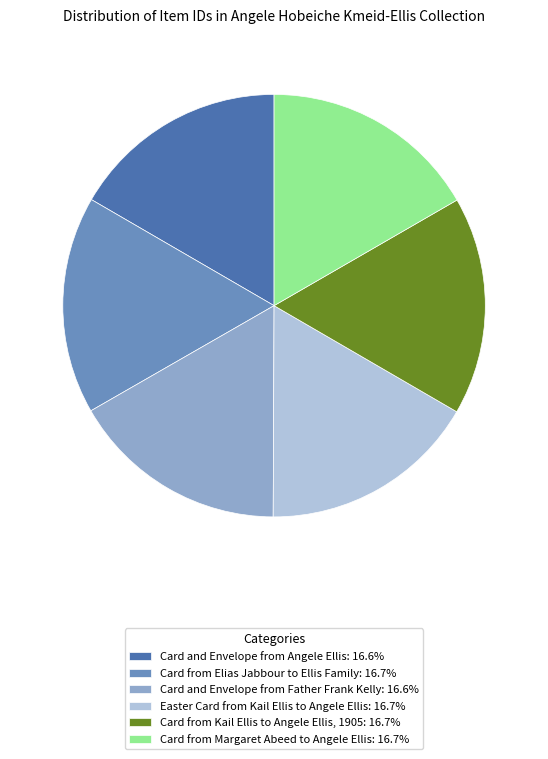

Approximately how many times larger is the value at Easter Card from Kail Ellis to Angele Ellis compared to Card from Elias Jabbour to Ellis Family?

1.0